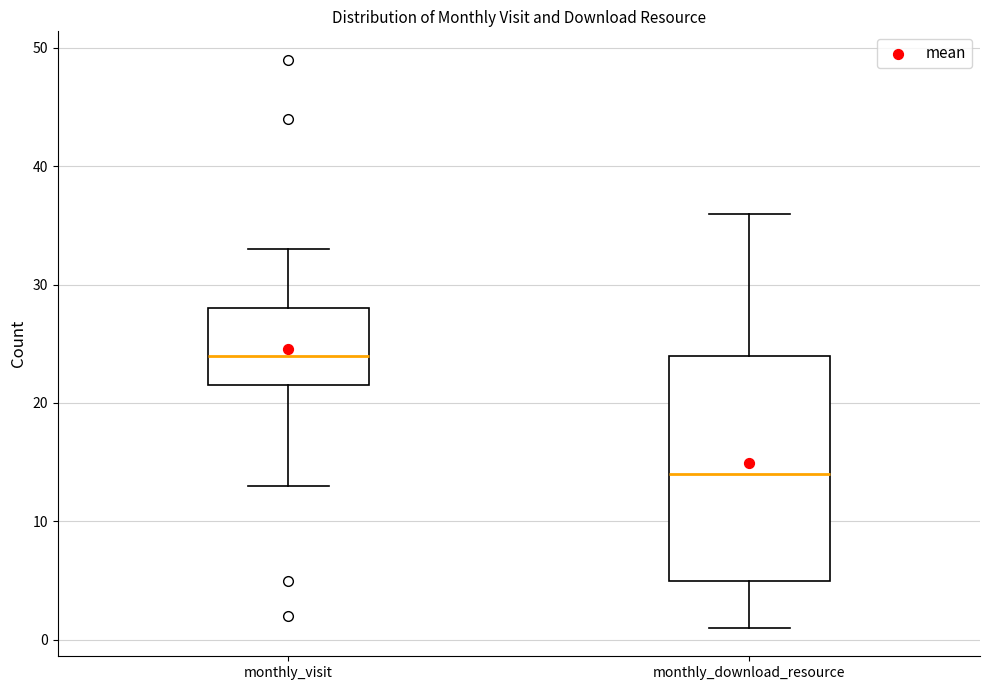

Comparing the boxes themselves (not the whiskers), which one is the tallest?

monthly_download_resource